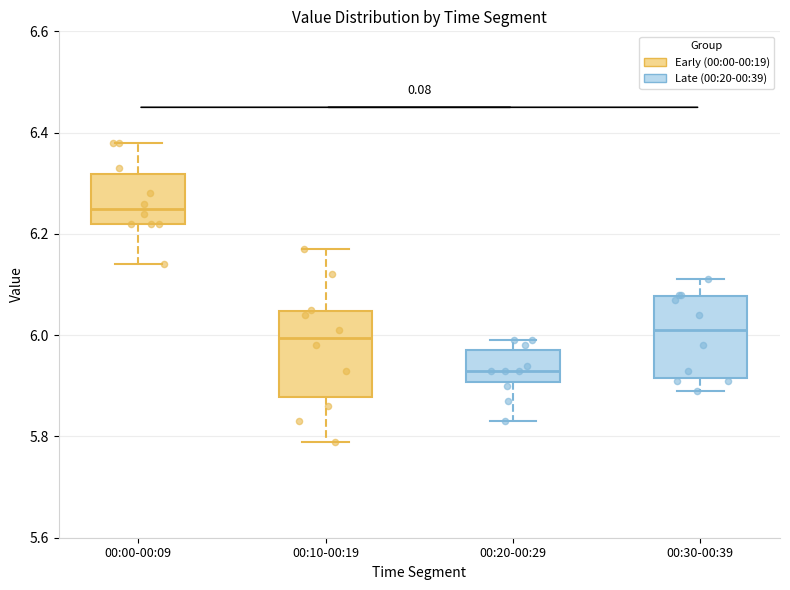

Reading left to right, read every box against the y-axis: the position of its median line, the range the box covers, and the ends of its whiskers. The values are not printed on the chart, so give them approximately, as read against the axis.

00:00-00:09: median 6.26, box 6.22 to 6.32, whiskers 6.14 to 6.38
00:10-00:19: median 6.00, box 5.88 to 6.04, whiskers 5.80 to 6.18
00:20-00:29: median 5.94, box 5.90 to 5.98, whiskers 5.84 to 6.00
00:30-00:39: median 6.02, box 5.92 to 6.08, whiskers 5.90 to 6.12